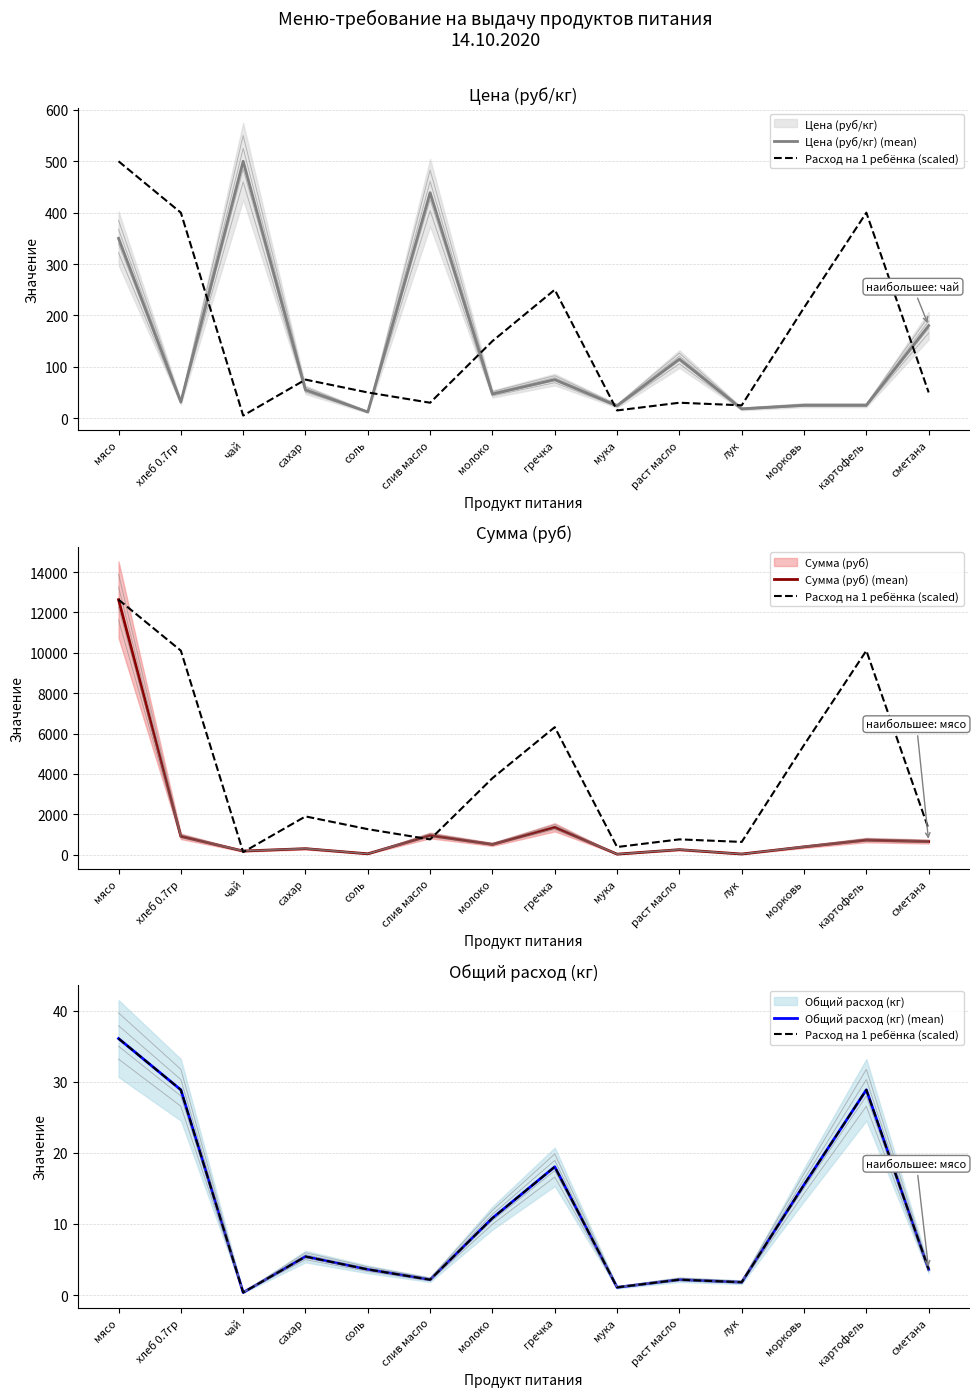

At which label does Сумма (руб) (mean) first exceed 509?

мясо